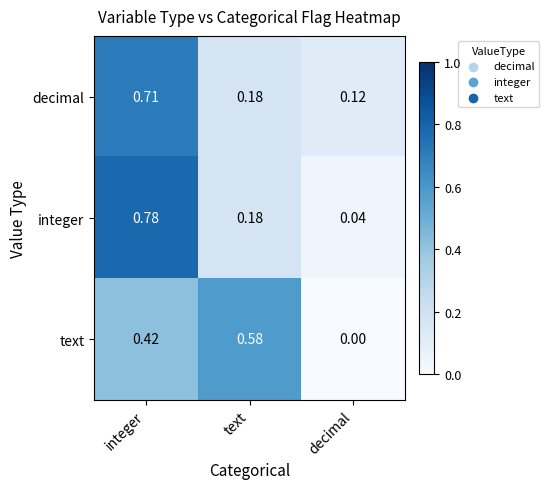

At which label is decimal closest to 0?

decimal